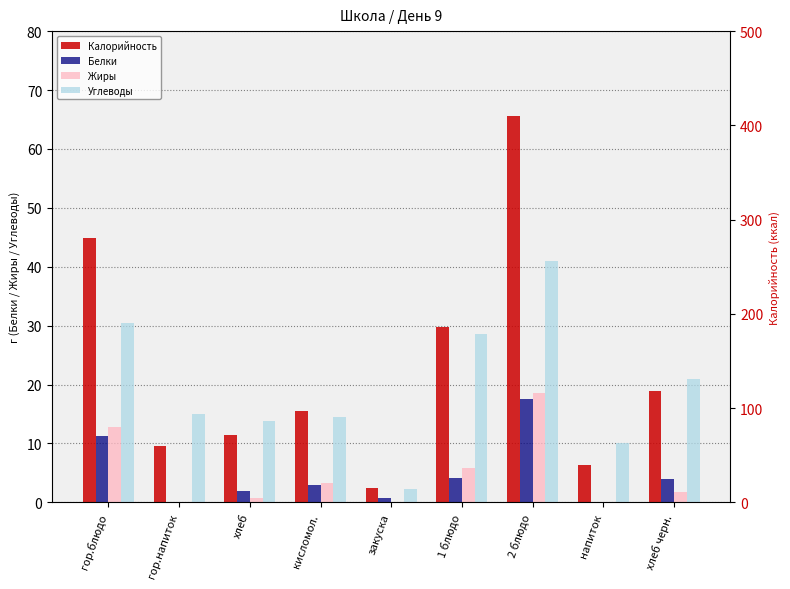

How many data points does each series have?

9